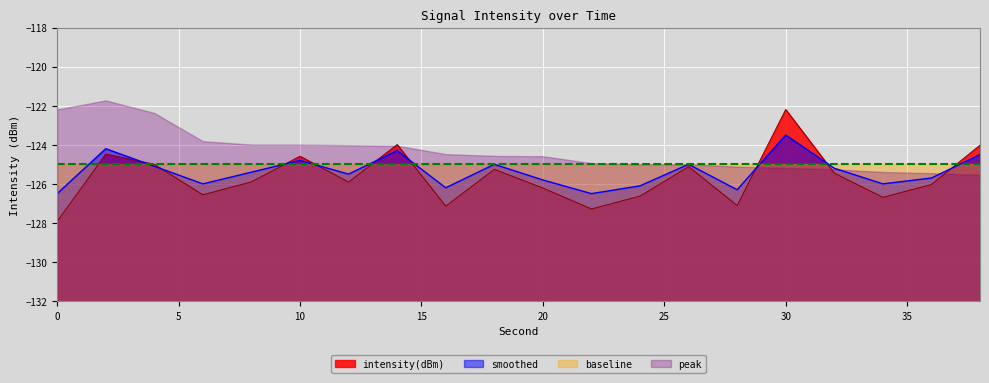

After their last crossing, which series has the higher values: smoothed or intensity(dBm)?

intensity(dBm)